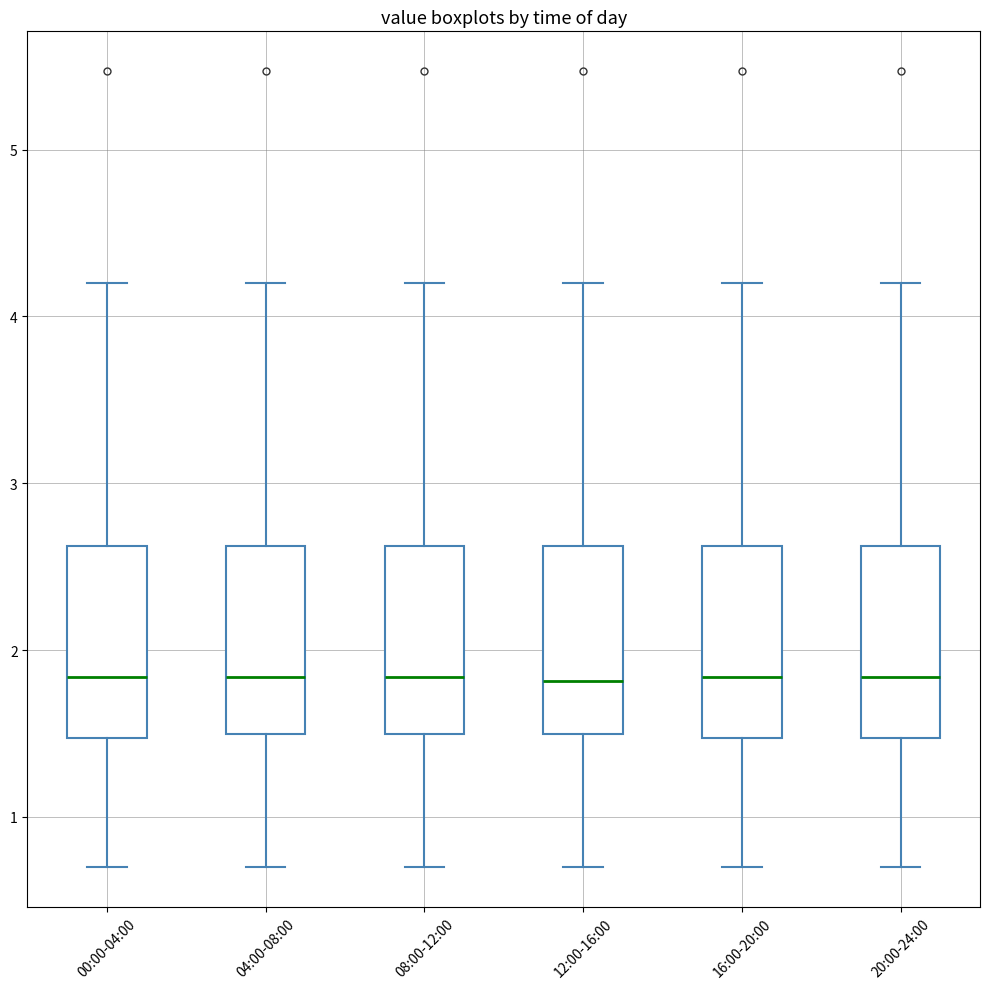

Reading left to right, read every box against the y-axis: the position of its median line, the range the box covers, and the ends of its whiskers. The values are not printed on the chart, so give them approximately, as read against the axis.

00:00-04:00: median 1.8, box 1.5 to 2.6, whiskers 0.7 to 4.2
04:00-08:00: median 1.8, box 1.5 to 2.6, whiskers 0.7 to 4.2
08:00-12:00: median 1.8, box 1.5 to 2.6, whiskers 0.7 to 4.2
12:00-16:00: median 1.8, box 1.5 to 2.6, whiskers 0.7 to 4.2
16:00-20:00: median 1.8, box 1.5 to 2.6, whiskers 0.7 to 4.2
20:00-24:00: median 1.8, box 1.5 to 2.6, whiskers 0.7 to 4.2